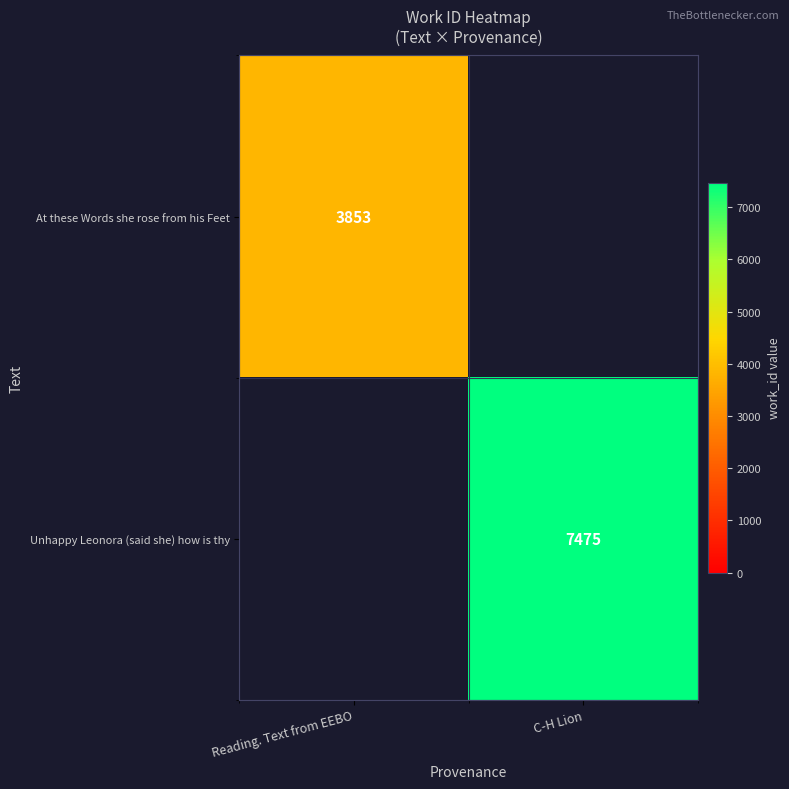

Is the value of Unhappy Leonora (said she) how is thy at C-H Lion greater than the value of At these Words she rose from his Feet at Reading. Text from EEBO?

Yes